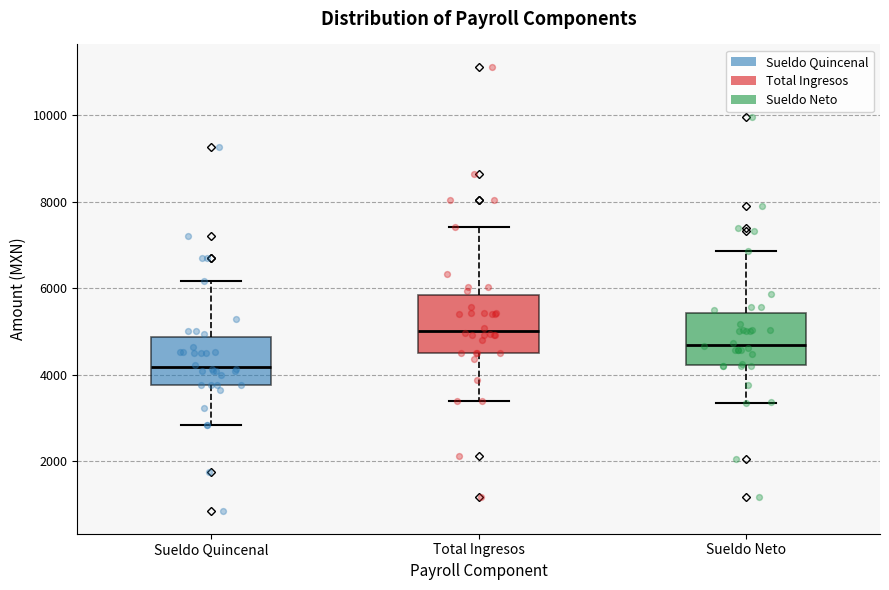

Reading left to right, read every box against the y-axis: the position of its median line, the range the box covers, and the ends of its whiskers. The values are not printed on the chart, so give them approximately, as read against the axis.

Sueldo Quincenal: median 4200, box 3800 to 4800, whiskers 2800 to 6200
Total Ingresos: median 5000, box 4600 to 5800, whiskers 3400 to 7400
Sueldo Neto: median 4600, box 4200 to 5400, whiskers 3400 to 6800